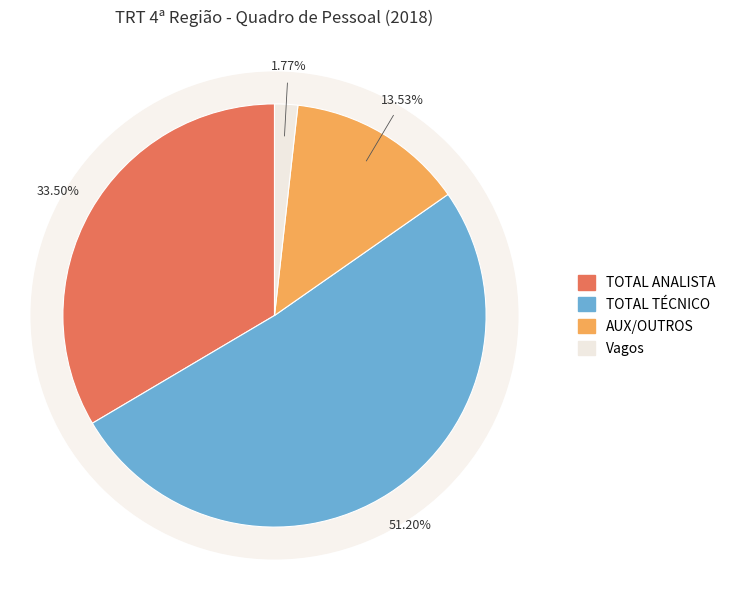

True or false: TOTAL TÉCNICO accounts for 65% of the total.

False